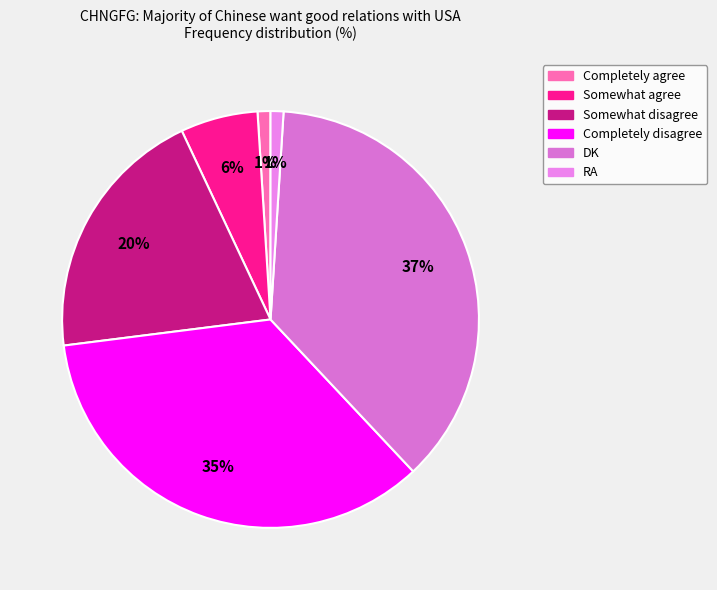

What portion of the pie excludes Somewhat agree?

94.0%